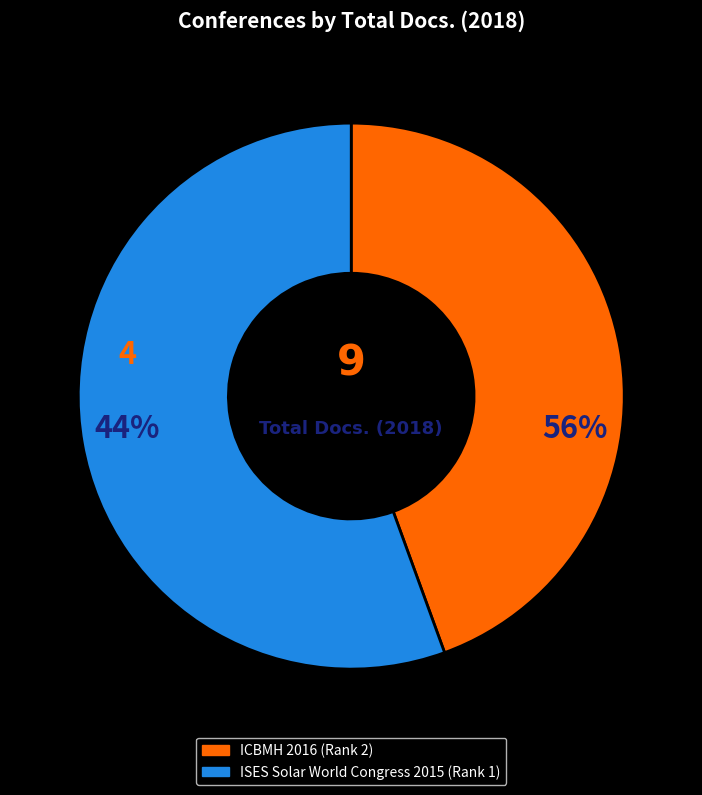

To the nearest percent, what is the difference between the largest and smallest slice percentages?

11%